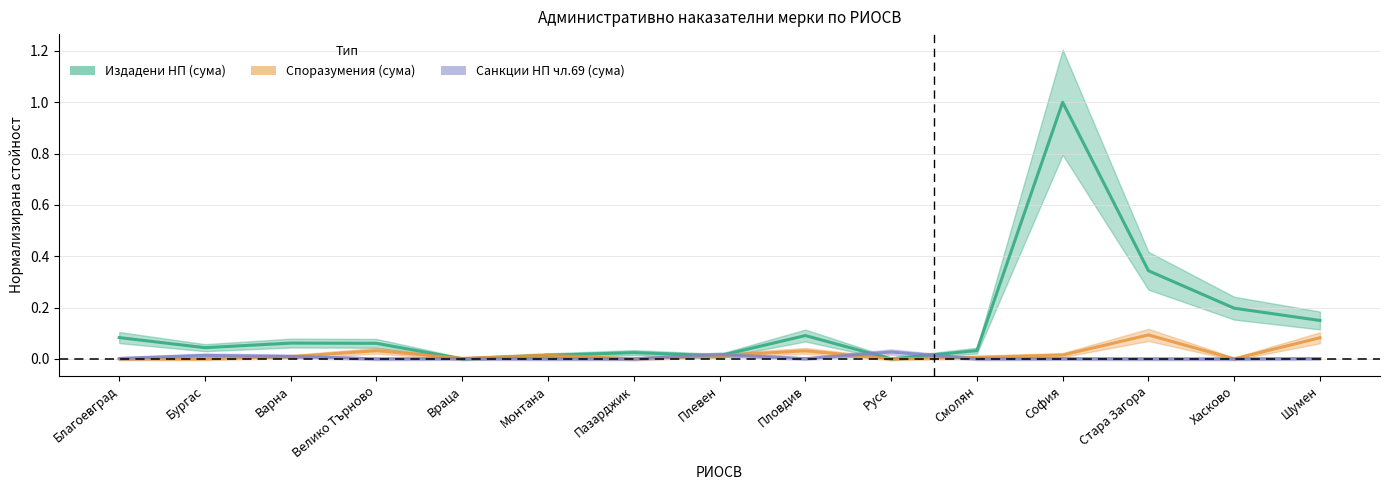

Reading left to right, transcribe all the data shown in this chart.

Издадени НП (сума): Благоевград=0.1	Бургас=0.0	Варна=0.1	Велико Търново=0.1	Враца=0.0	Монтана=0.0	Пазарджик=0.0	Плевен=0.0	Пловдив=0.1	Русе=0.0	Смолян=0.0	София=1.0	Стара Загора=0.3	Хасково=0.2	Шумен=0.1
Споразумения (сума): Благоевград=0.0	Бургас=0.0	Варна=0.0	Велико Търново=0.0	Враца=0.0	Монтана=0.0	Пазарджик=0.0	Плевен=0.0	Пловдив=0.0	Русе=0.0	Смолян=0.0	София=0.0	Стара Загора=0.1	Хасково=0.0	Шумен=0.1
Санкции НП чл.69 (сума): Благоевград=0.0	Бургас=0.0	Варна=0.0	Велико Търново=0.0	Враца=0.0	Монтана=0.0	Пазарджик=0.0	Плевен=0.0	Пловдив=0.0	Русе=0.0	Смолян=0.0	София=0.0	Стара Загора=0.0	Хасково=0.0	Шумен=0.0